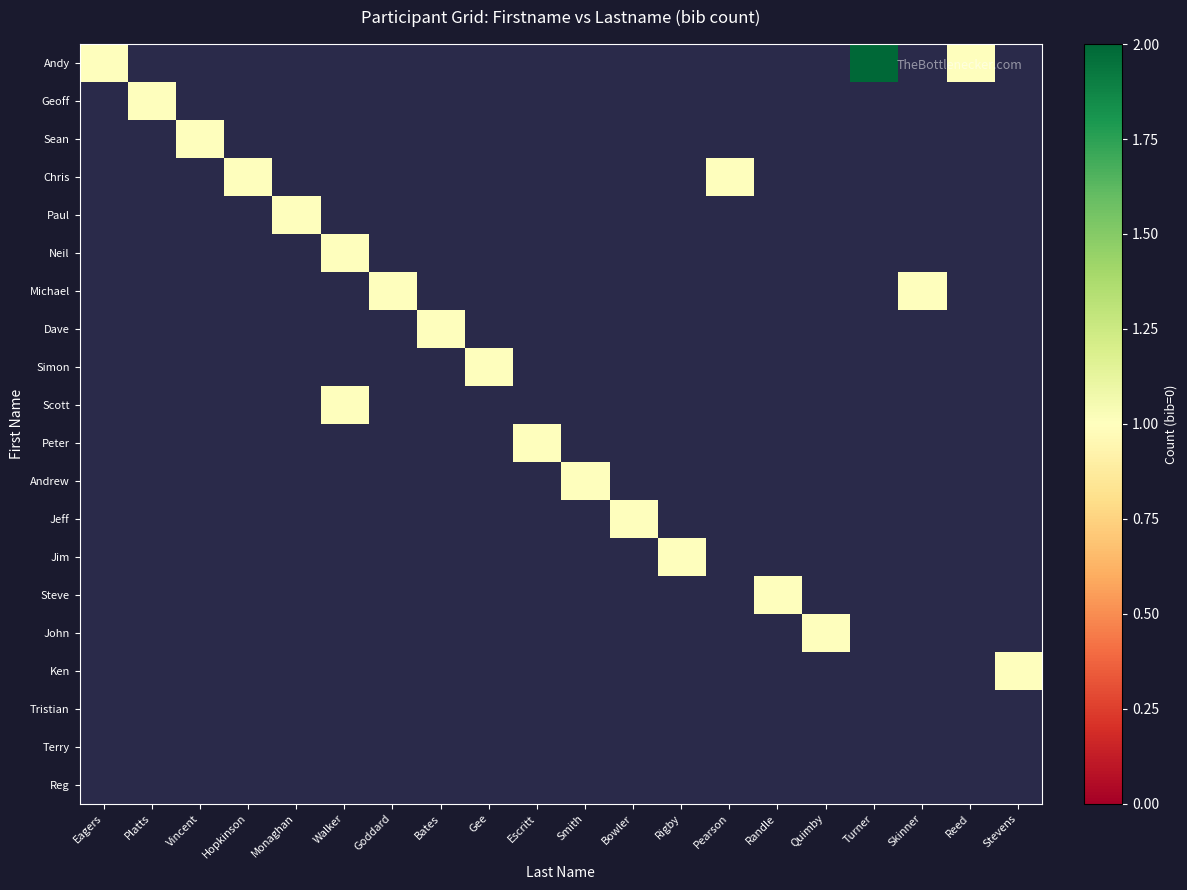

How many data points does each series have?

20